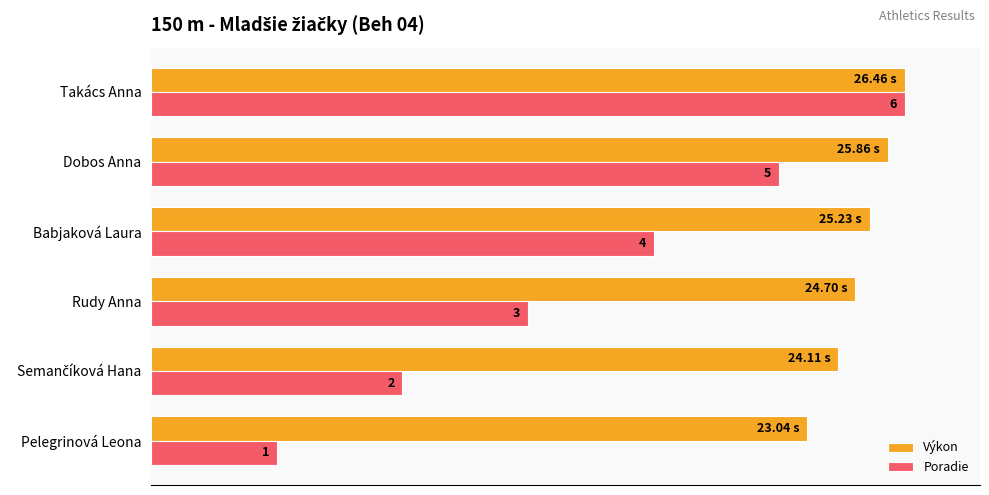

What are all the series names shown in the legend?

Výkon, Poradie